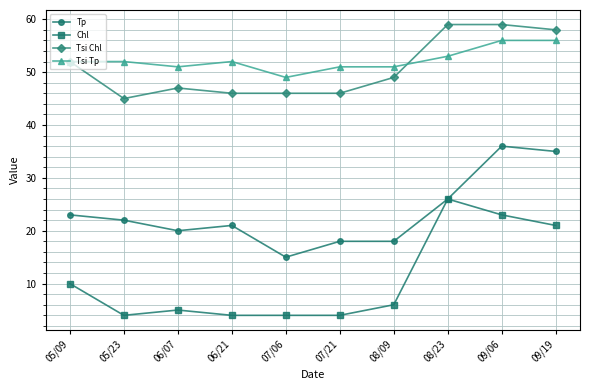

What is the sum of all Tsi Tp values?

523